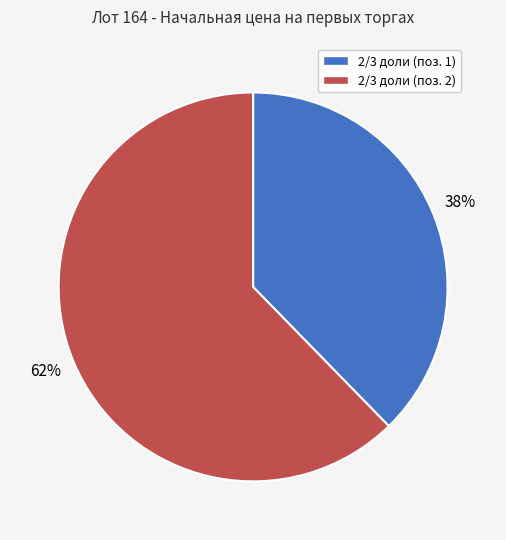

Combined, do 2/3 доли (поз. 1) and 2/3 доли (поз. 2) account for over 50%?

Yes